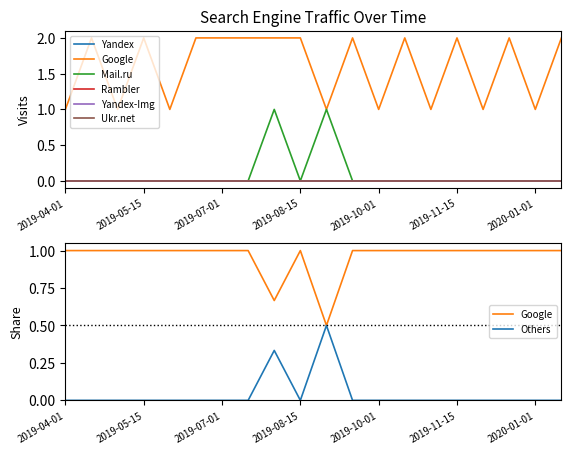

What value does the Google series have at 2019-08-01?

2